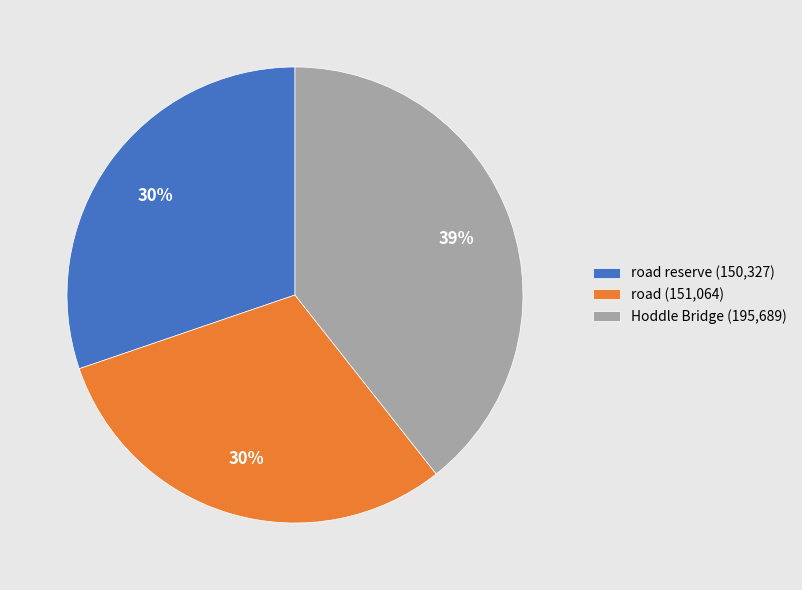

The Hoddle Bridge (195,689) slice represents 47% of the pie. True or false?

False